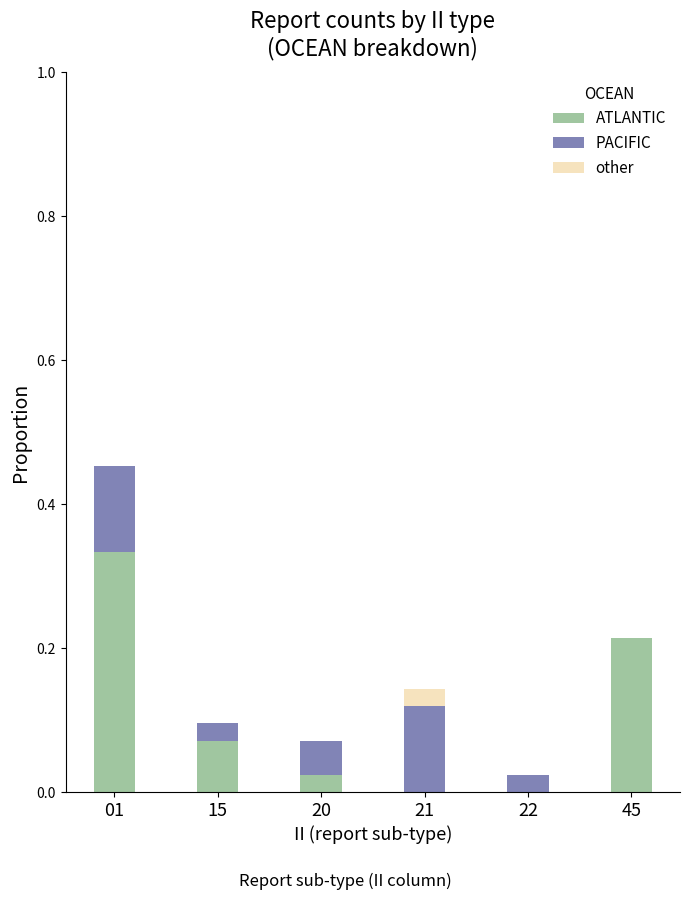

The ATLANTIC series shows 0.0 at 21. True or false?

True